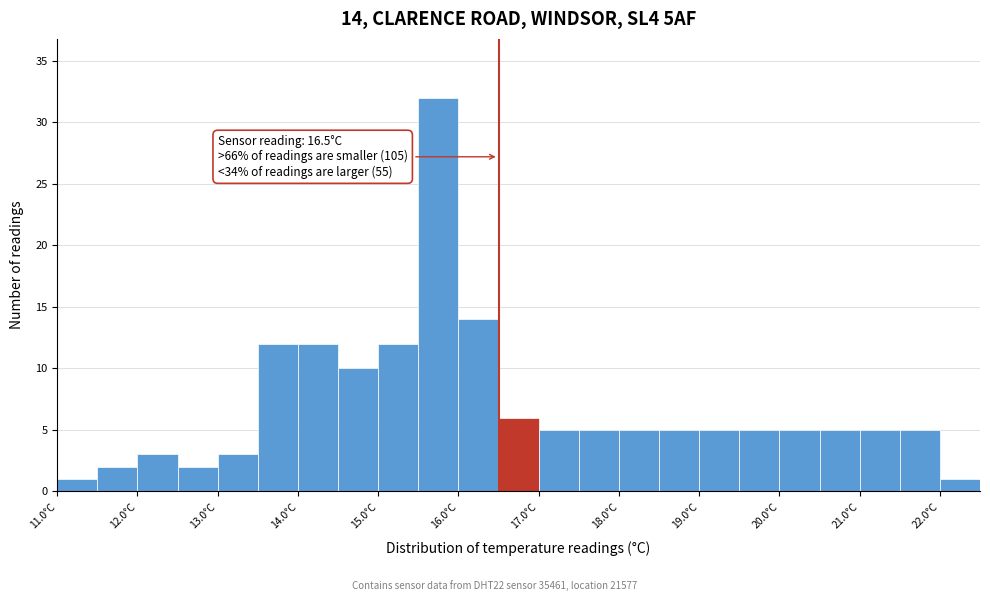

Which range on the x-axis has the tallest bar?

15.5 to 16.0